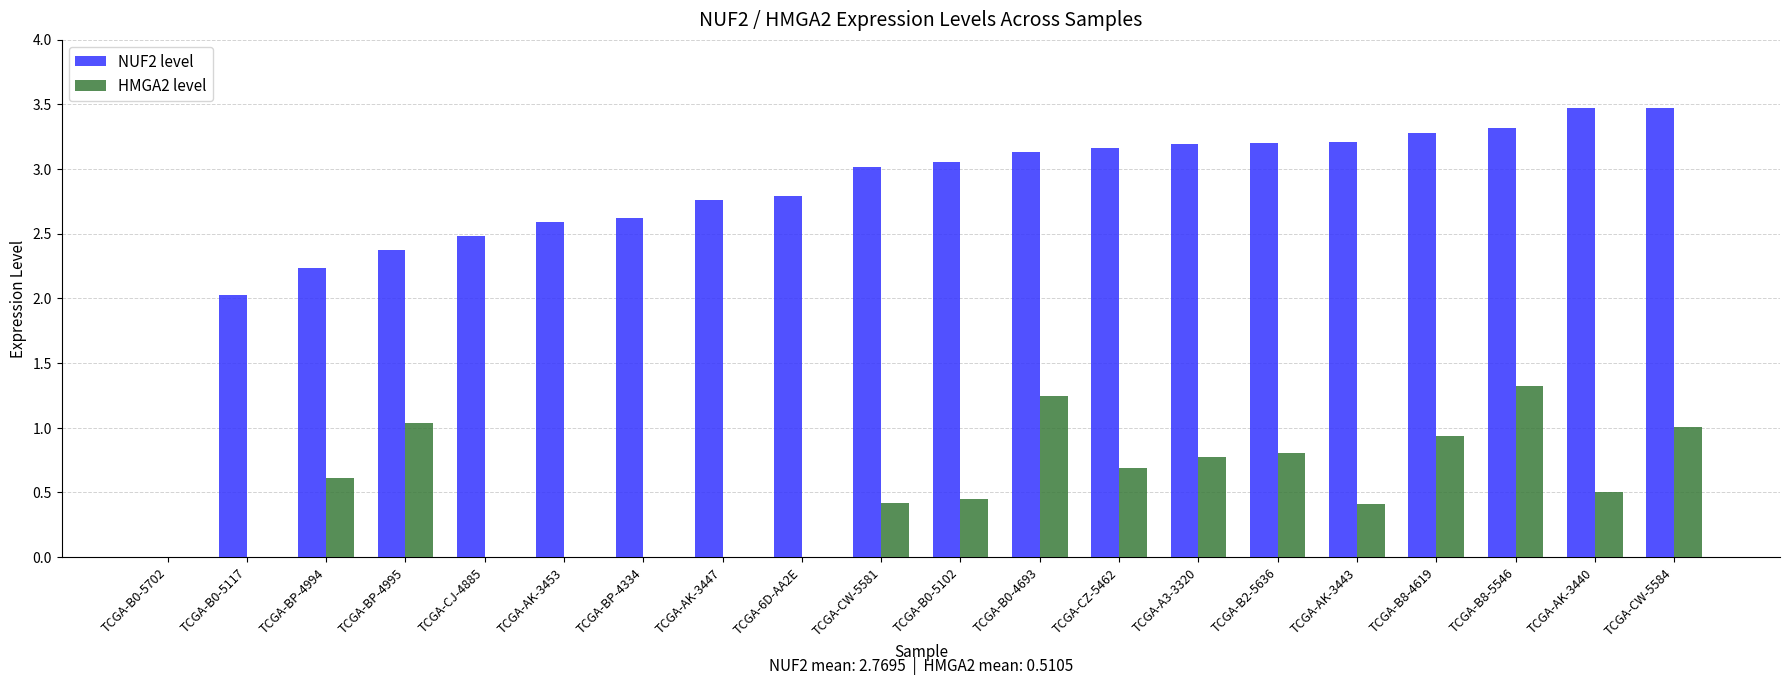

Are the bars grouped side by side (vs. stacked)?

Yes